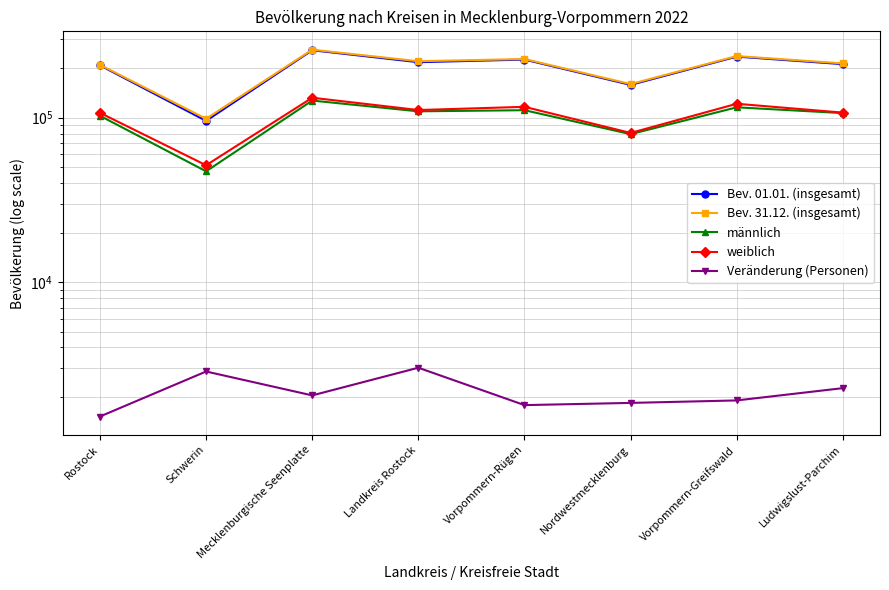

True or false: männlich and Veränderung (Personen) cross at least once.

False